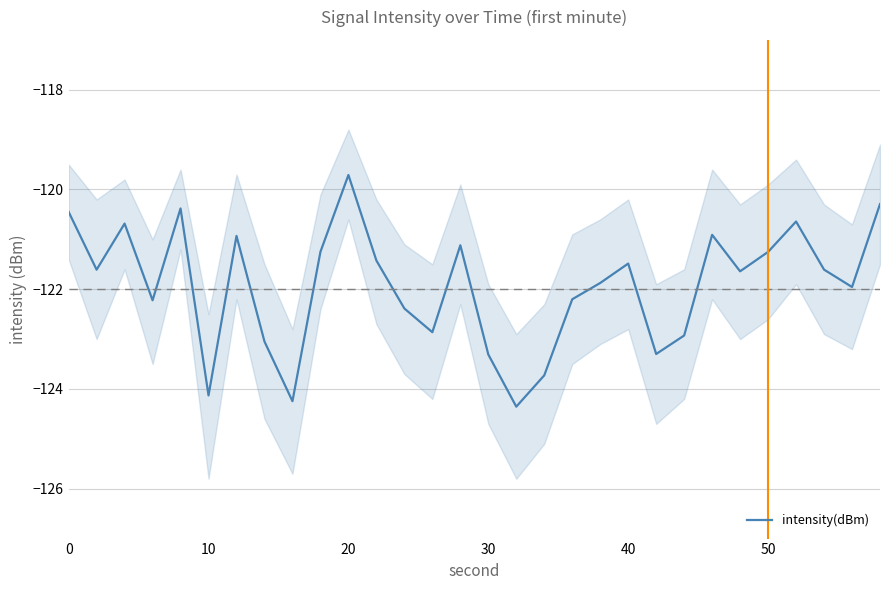

Does the chart display data point markers on the line(s)?

No